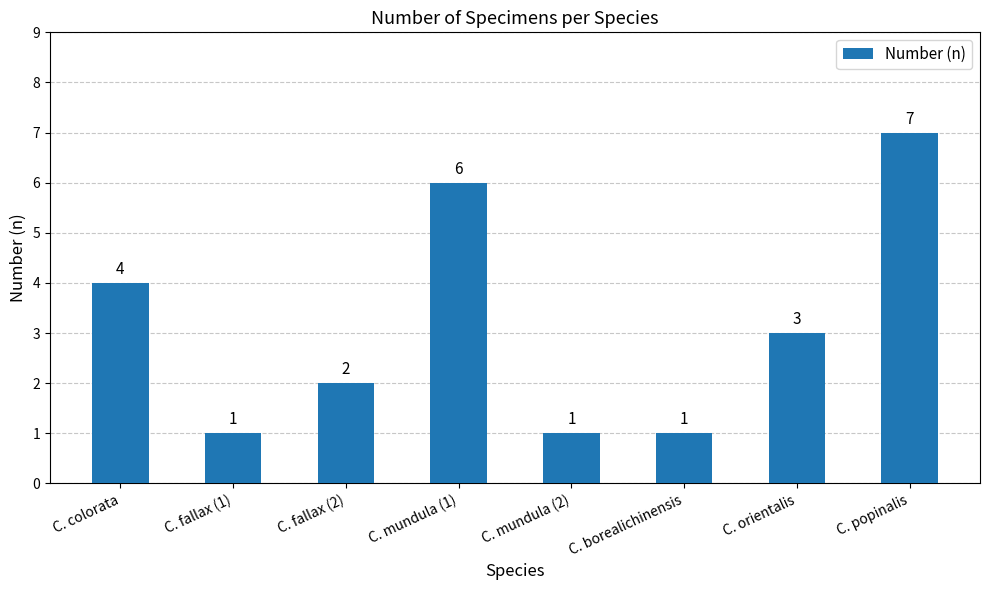

Reading left to right, extract all data points from this chart.

C. colorata=4	C. fallax (1)=1	C. fallax (2)=2	C. mundula (1)=6	C. mundula (2)=1	C. borealichinensis=1	C. orientalis=3	C. popinalis=7